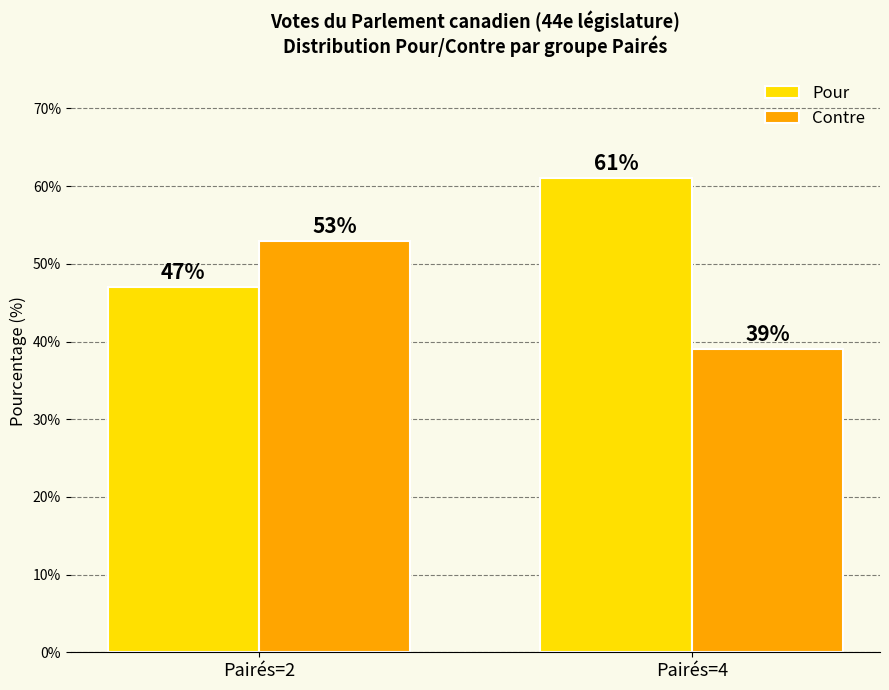

What are all the series names shown in the legend?

Pour, Contre